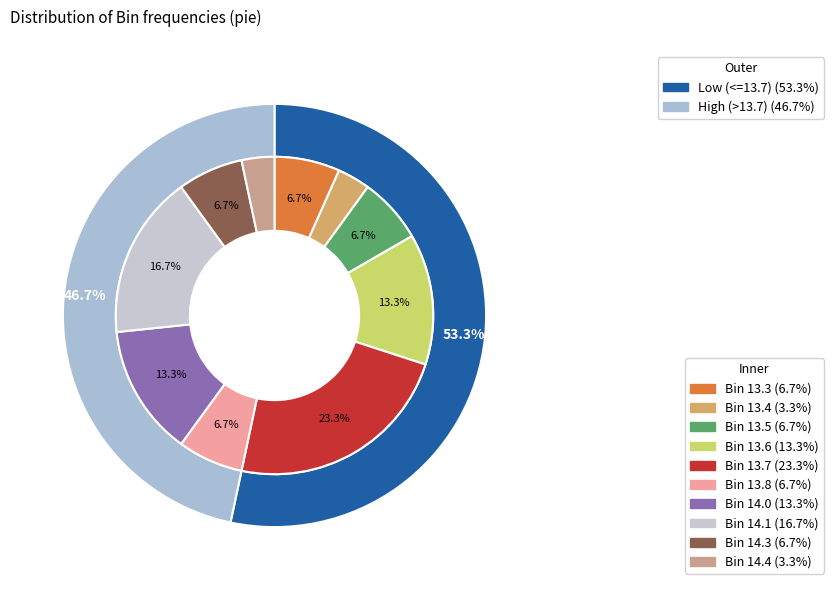

How many segments does this pie chart have?

10